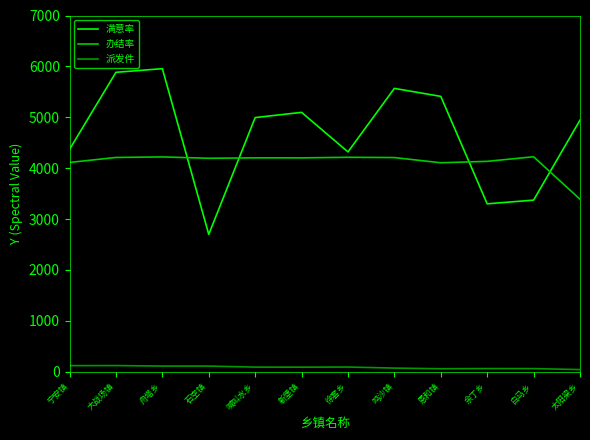

Is the value of 派发件 at 太阳梁乡 greater than the value of 满意率 at 余丁乡?

No